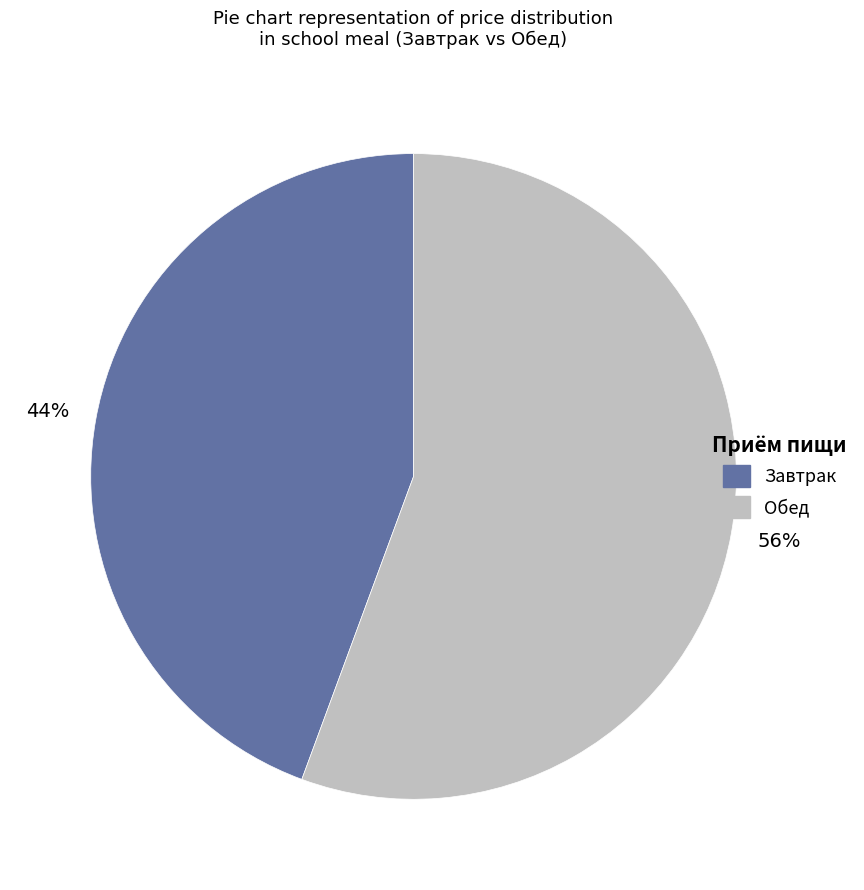

Is there any slice that represents more than half of the pie?

Yes